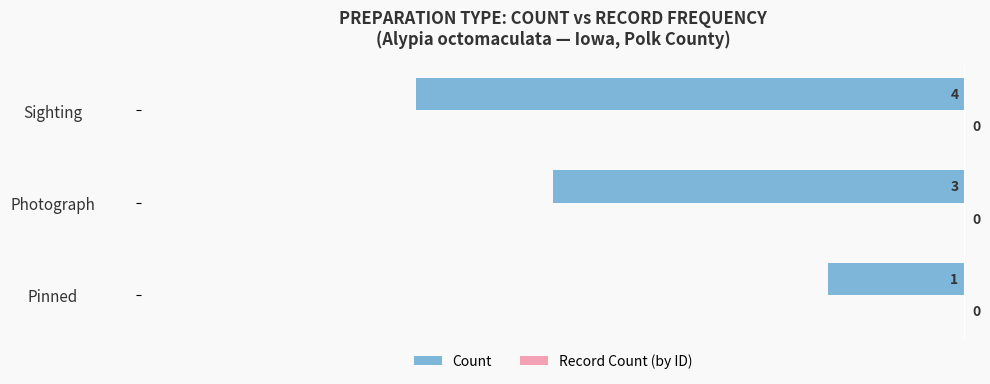

The value of Count at Pinned is -1.6. True or false?

False